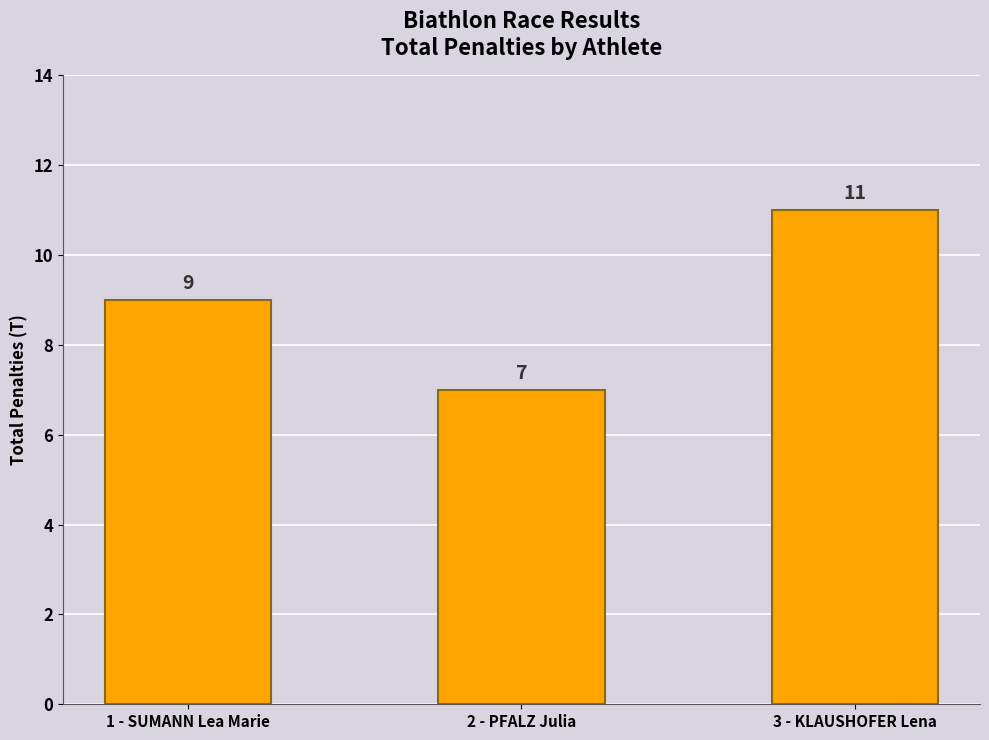

The value at 3 - KLAUSHOFER Lena is 11. True or false?

True